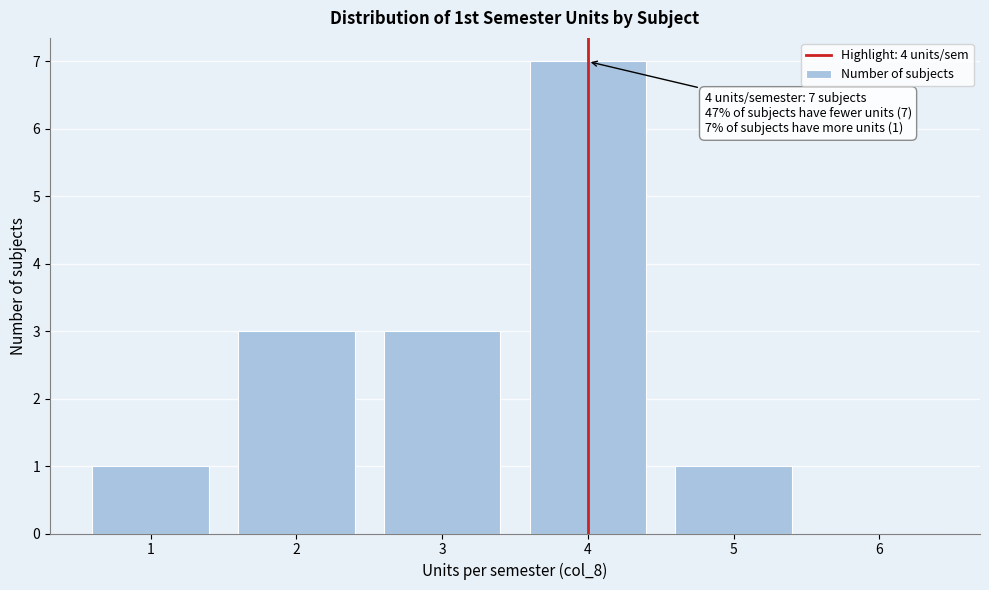

Over which range of the x-axis is the bar tallest?

3.5 to 4.5